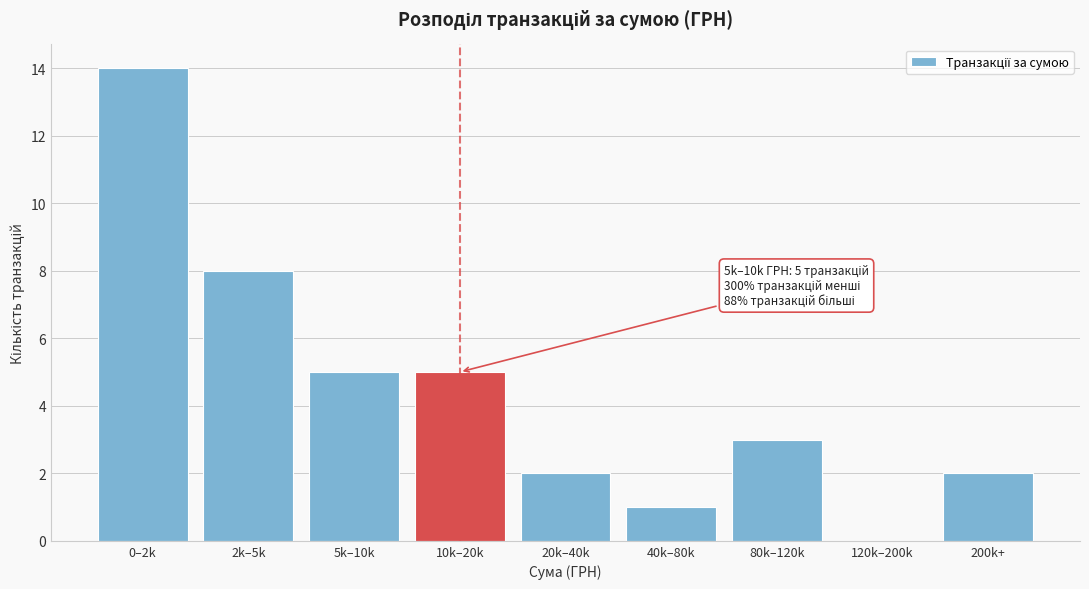

Reading left to right, what are all the values shown in this chart?

0–2k=14	2k–5k=8	5k–10k=5	10k–20k=5	20k–40k=2	40k–80k=1	80k–120k=3	120k–200k=0	200k+=2